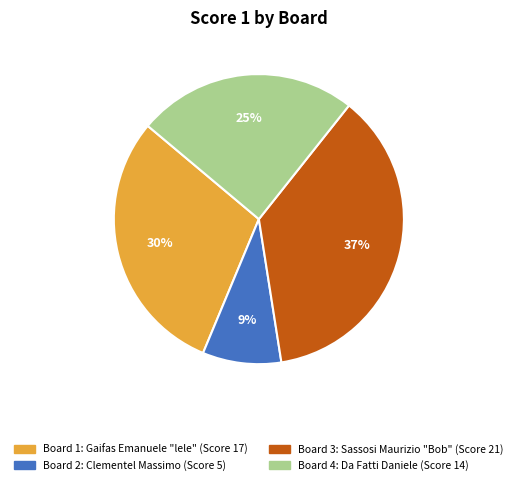

Is there any slice that represents more than half of the pie?

No